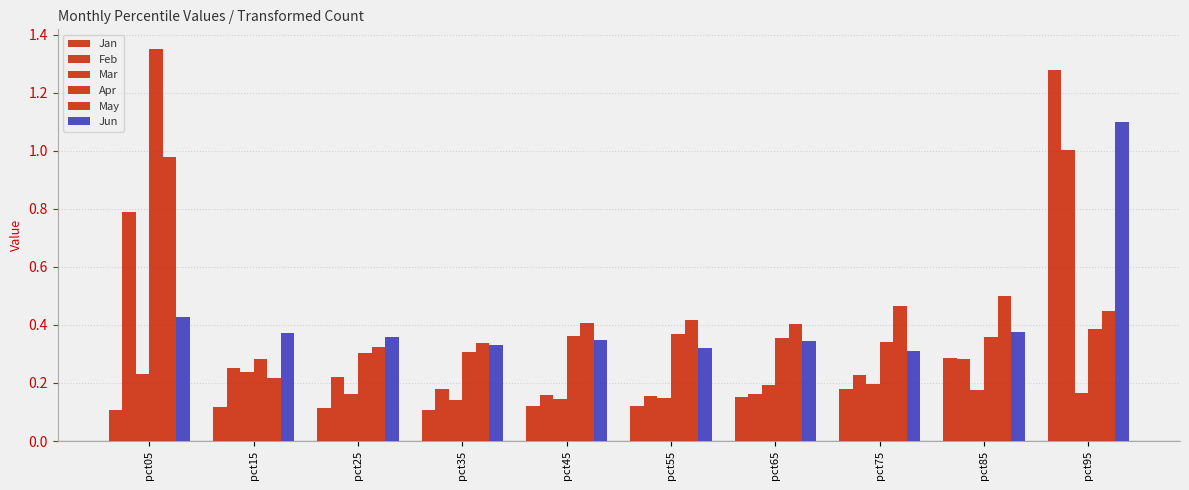

Between pct35 and pct85, which is larger?

pct85